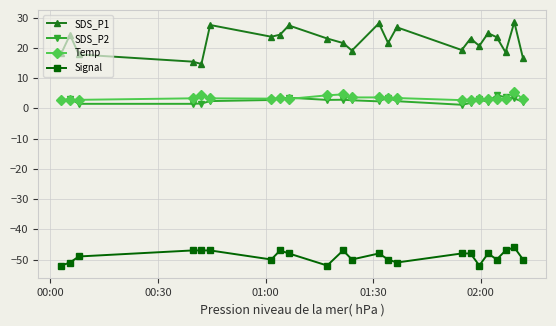

Which series has the largest total across all categories?

SDS_P1